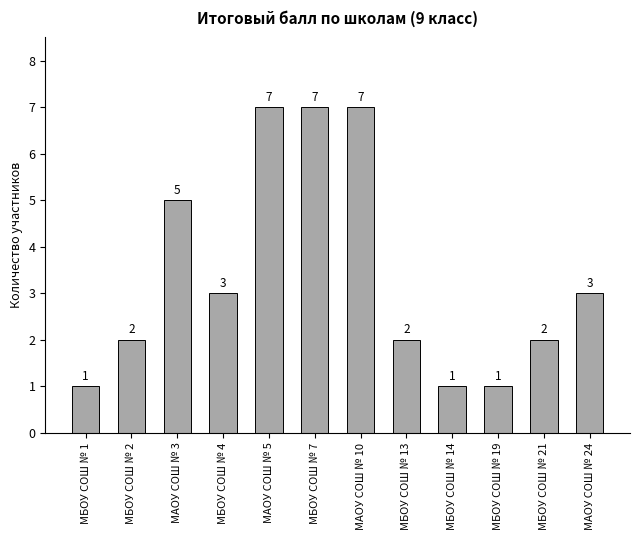

What is the difference between the second highest and second lowest values?

6